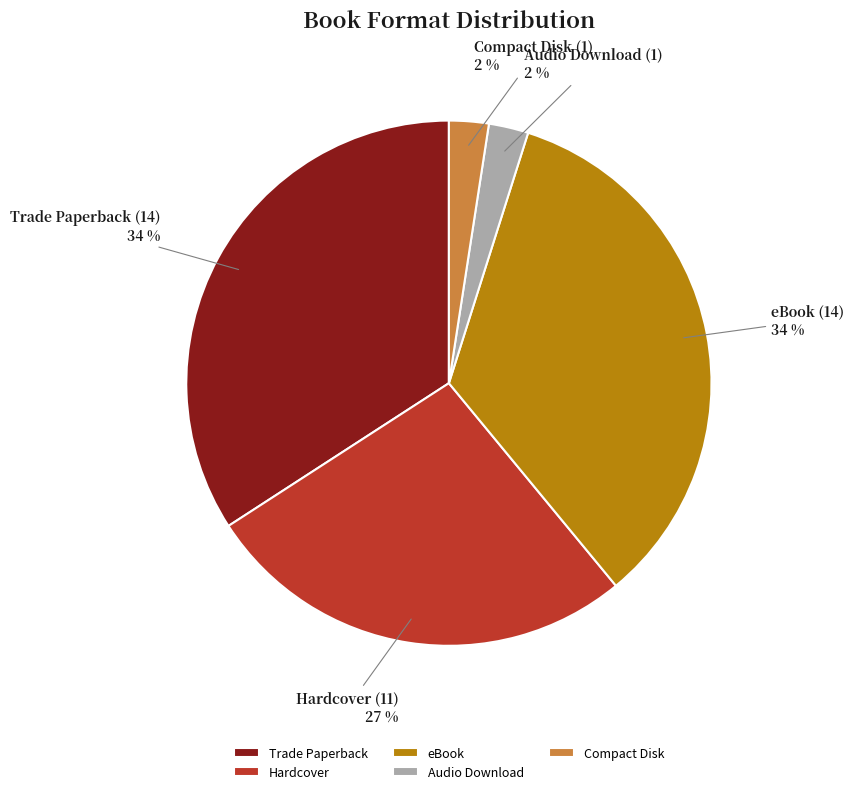

To the nearest percent, what is the difference between the largest and smallest slice percentages?

32%